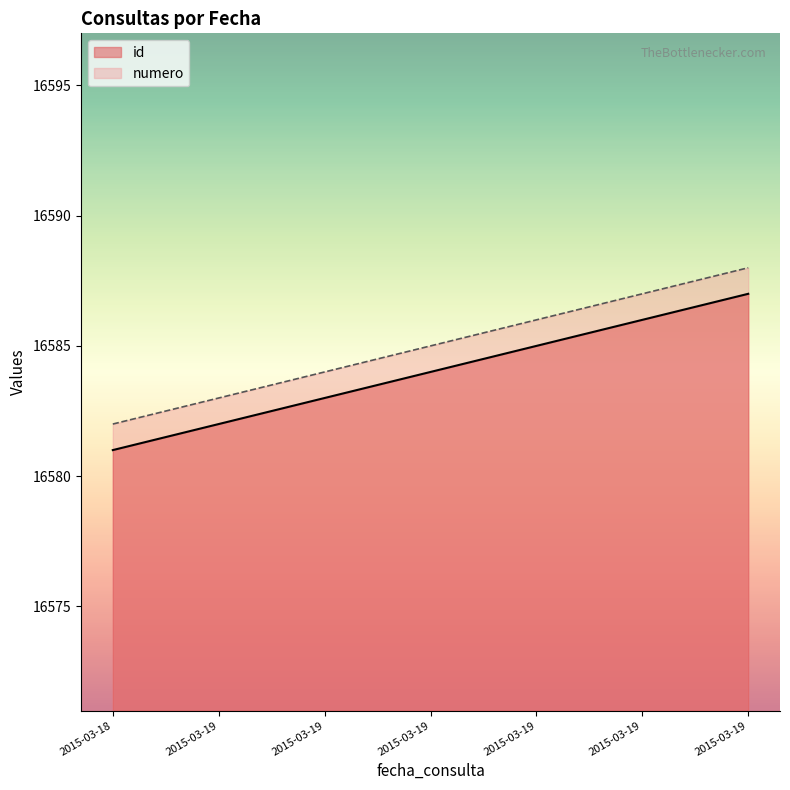

What is the average value of the id series?

16584